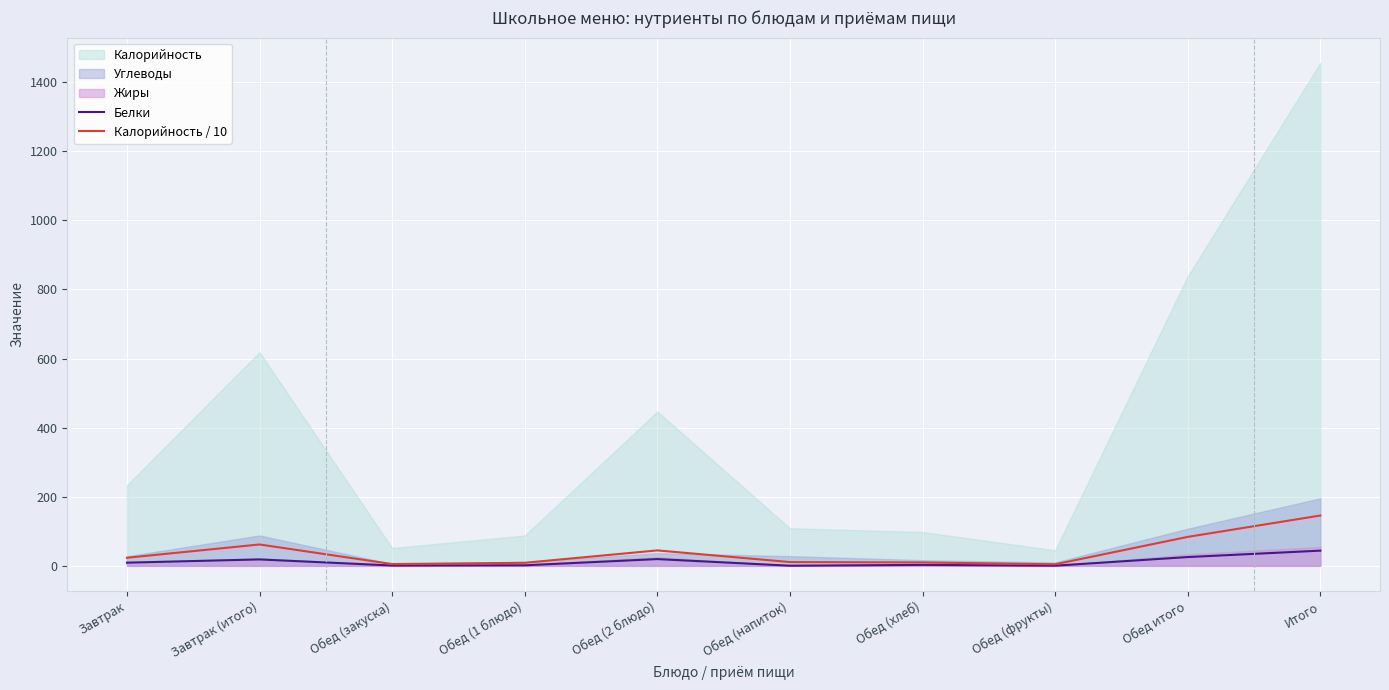

In Калорийность / 10, how many points are lower than both neighbors (excluding endpoints)?

2